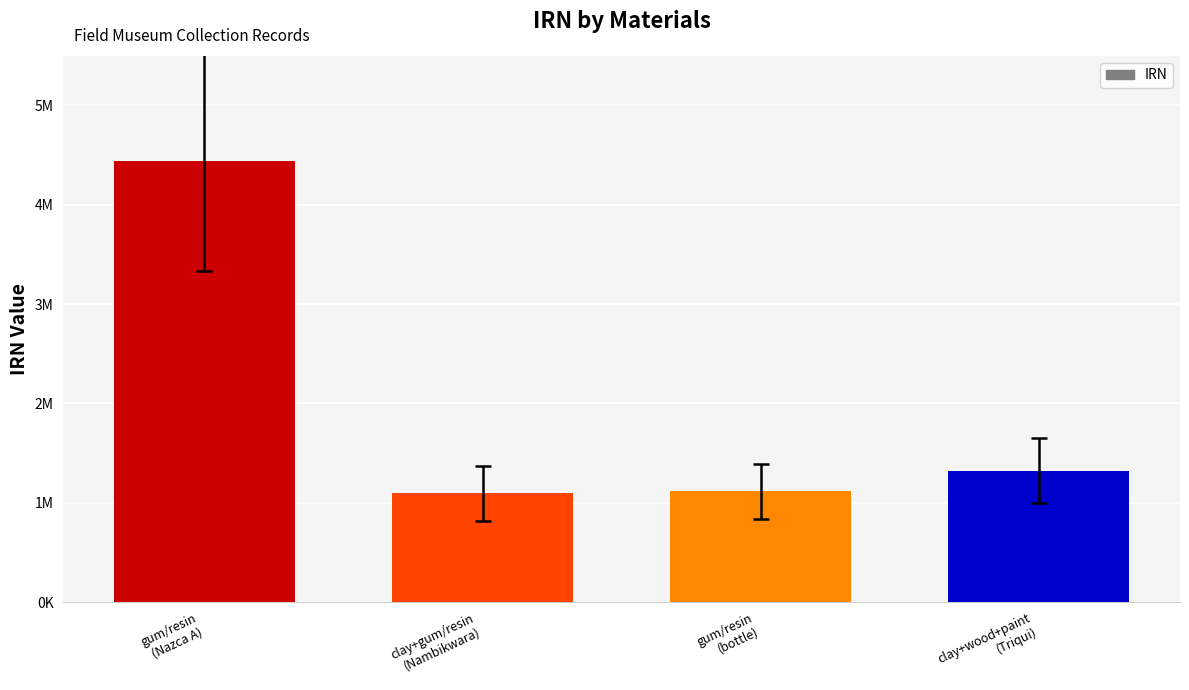

Does the chart contain any negative values?

No